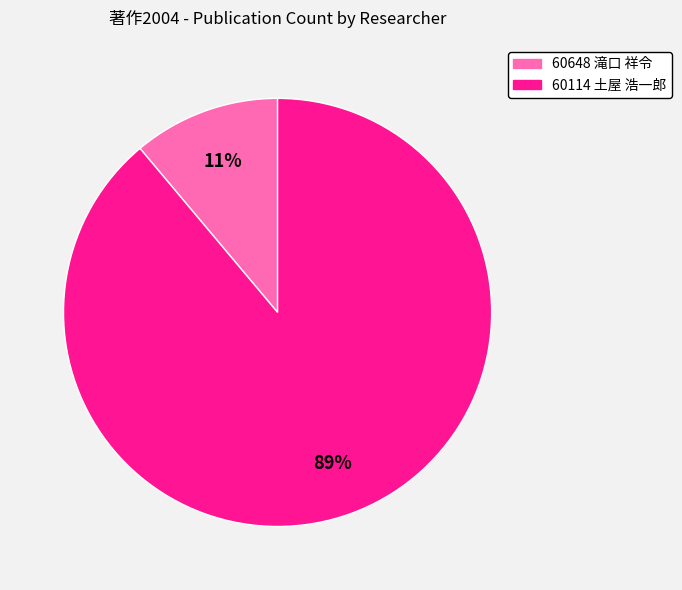

To the nearest percent, what is the average slice percentage?

50%